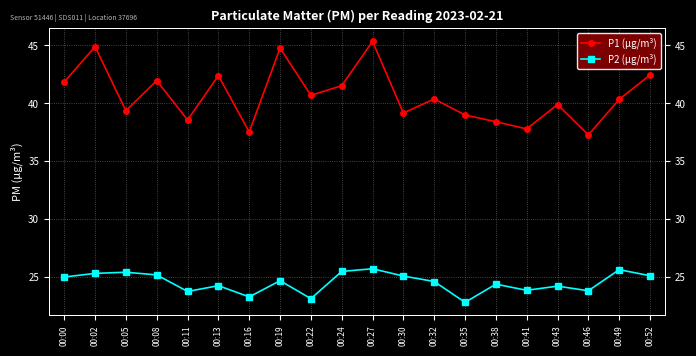

The value of P1 (μg/m³) at 00:30 is 53.6. True or false?

False